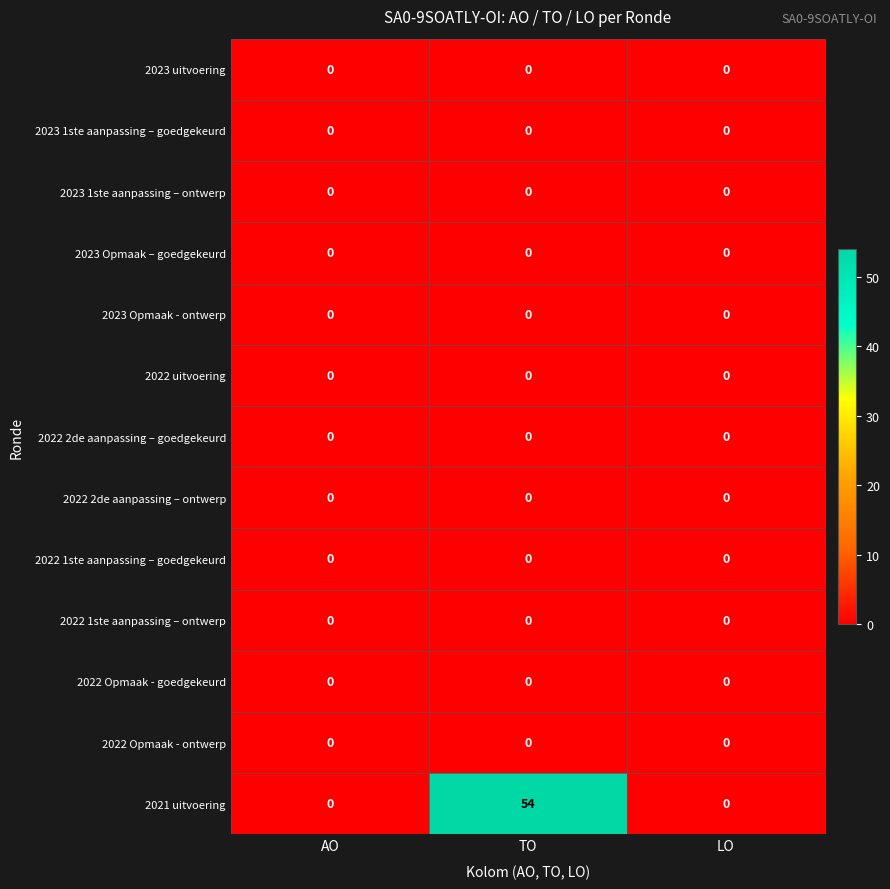

What is the greatest value displayed?

54